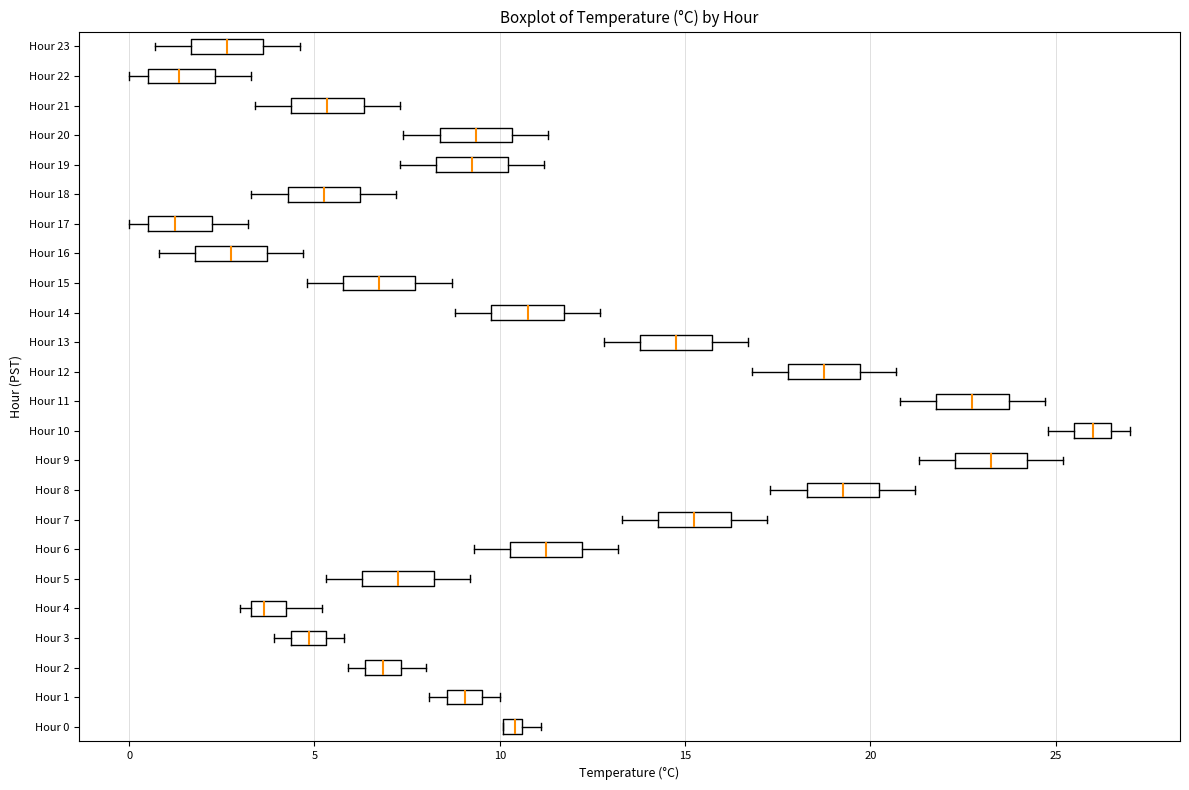

Where does the median line of the box for Hour 6 sit on the x-axis? The values are not printed on the chart, so give them approximately, as read against the axis.

11.5